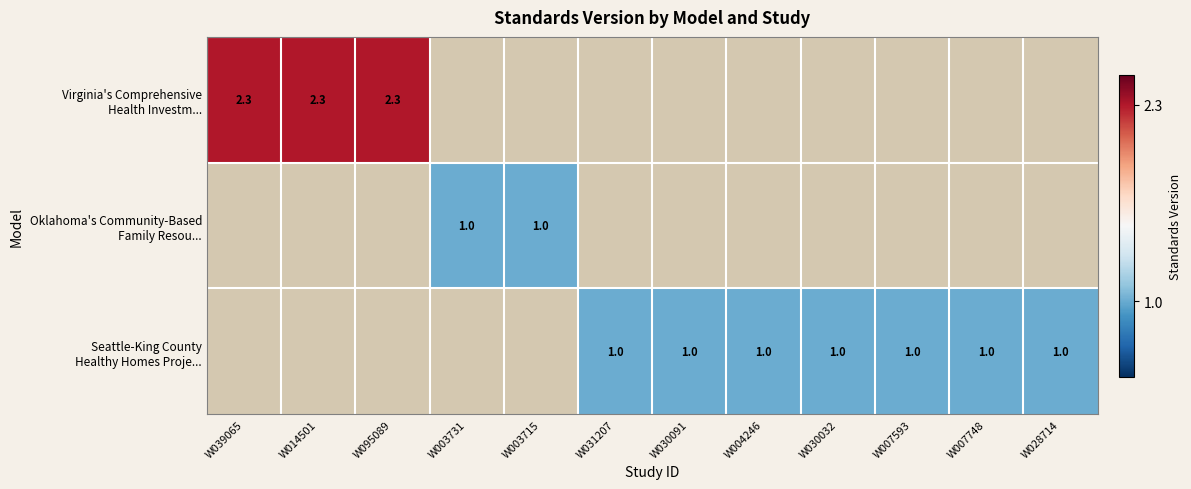

Is the value of Seattle-King County Healthy Homes Proje... at W039065 greater than the value of Oklahoma's Community-Based Family Resou... at W004246?

No